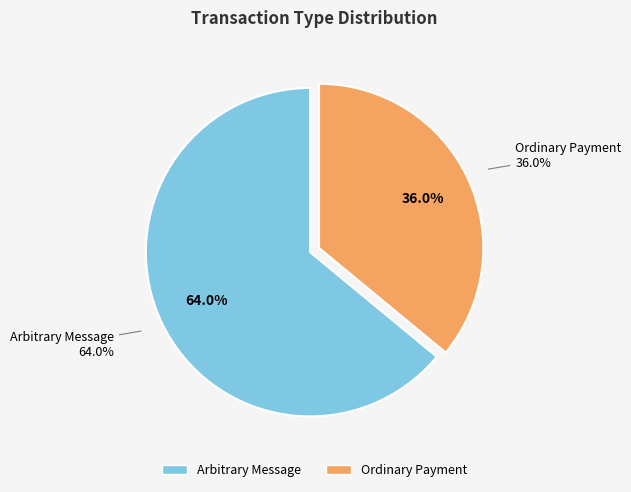

The Ordinary Payment slice represents 43% of the pie. True or false?

False